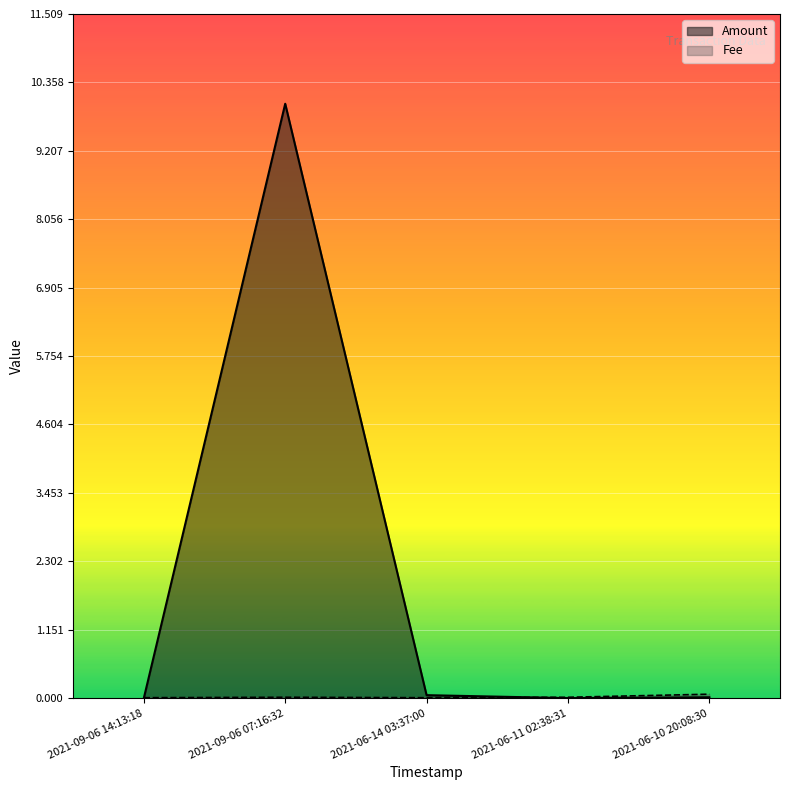

At which category is the sum across all series the highest?

2021-09-06 07:16:32